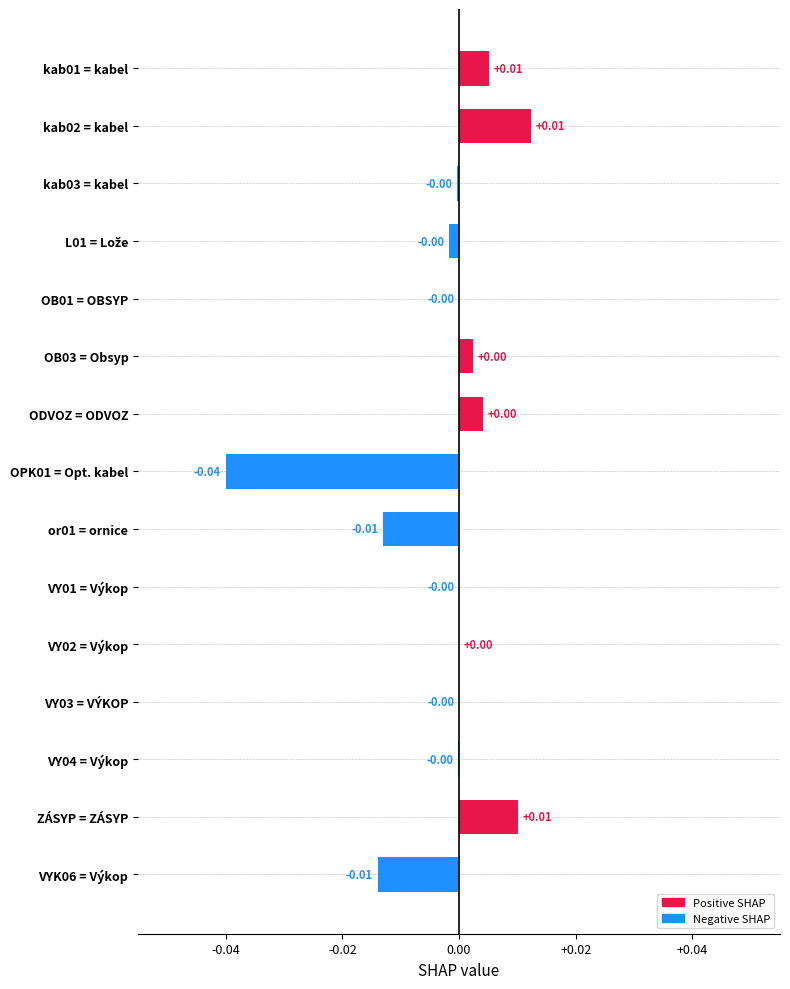

Are the bars horizontal?

Yes